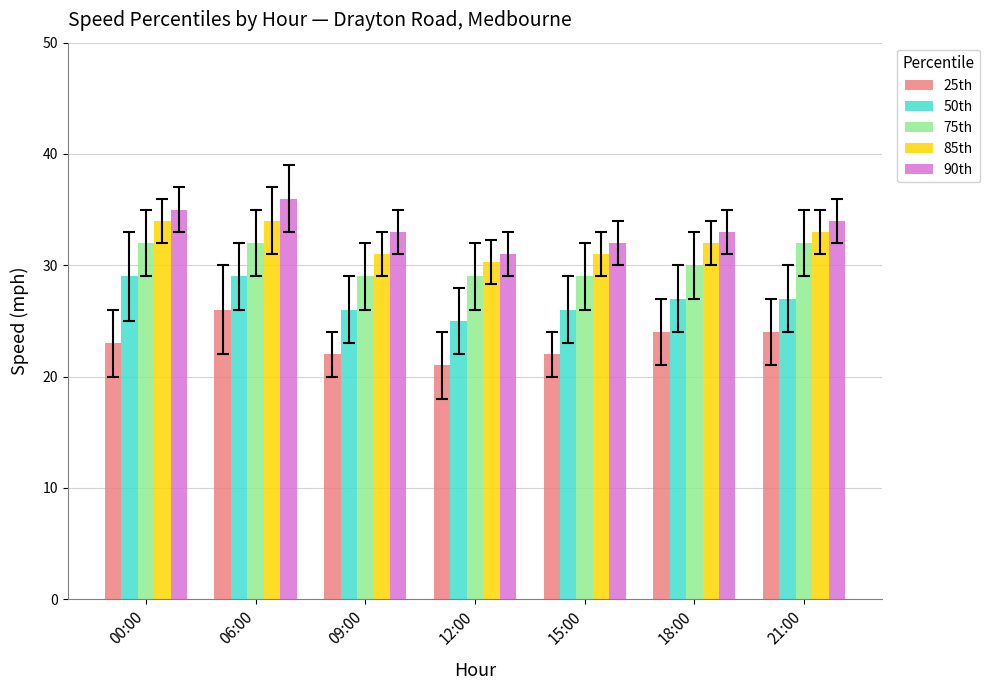

Read the 90th value at 12:00.

31.0